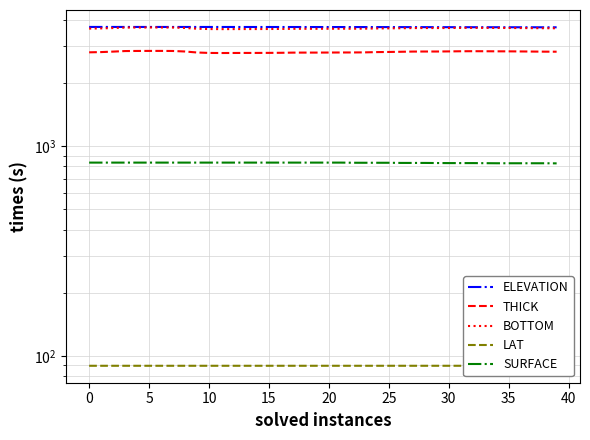

Does the chart have visible grid lines?

Yes